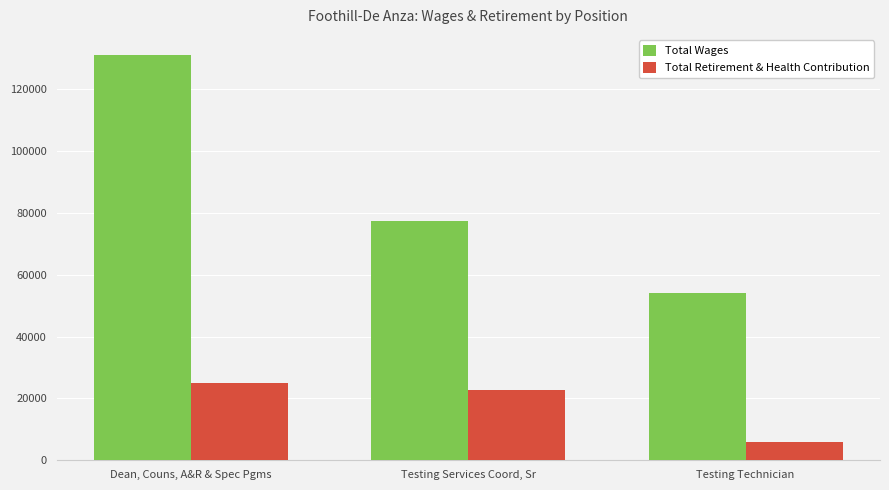

How many values in the Total Retirement & Health Contribution series are below 22719?

1